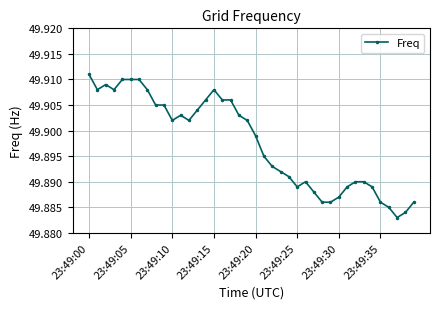

Count the values in the range 49 to 50.

40